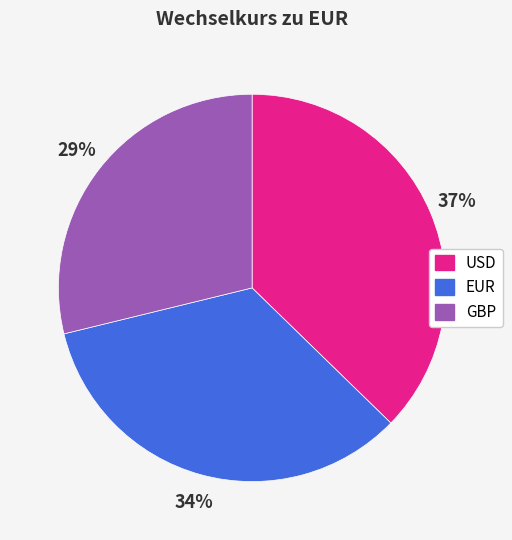

How many slices are in this pie chart?

3